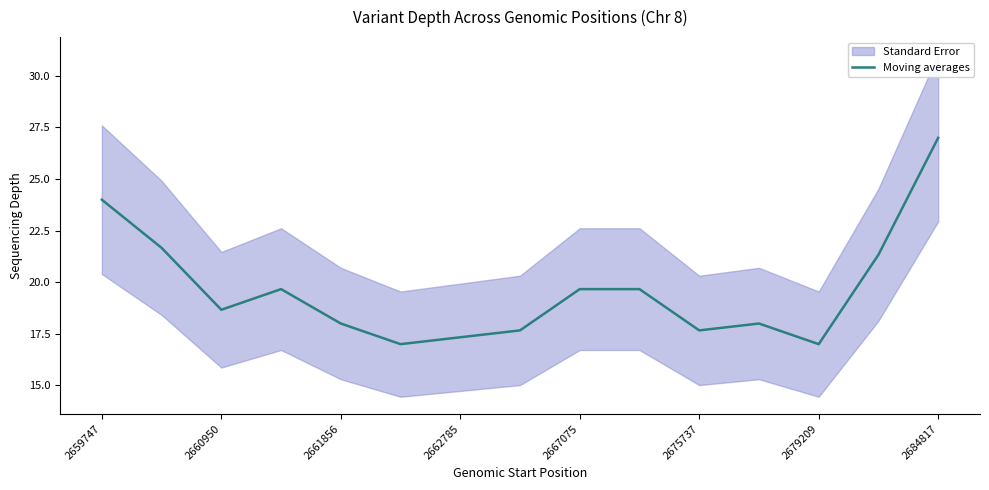

Is it true that Moving averages equals 41.7 at 2659747?

False